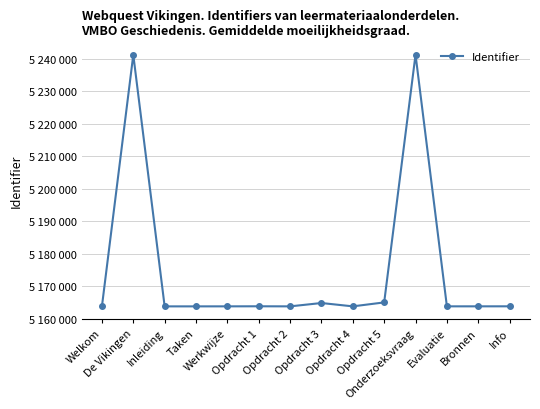

What is the minimum value shown in the chart?

5163797